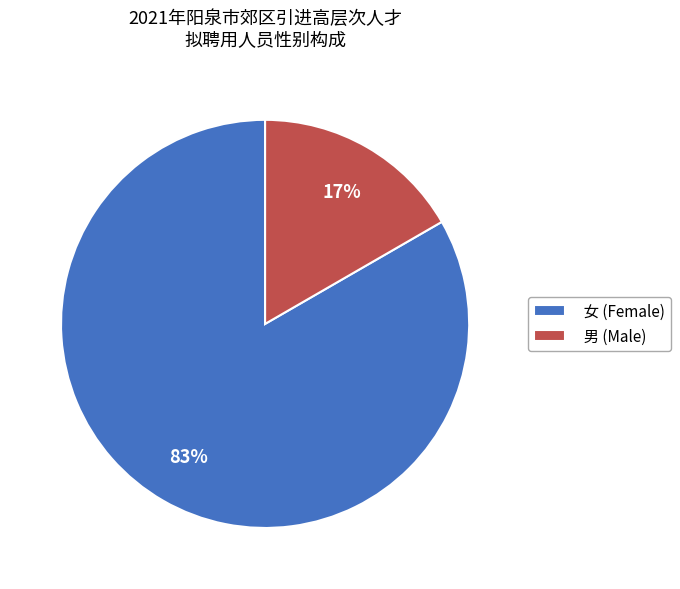

Between 女 (Female) and 男 (Male), which is larger?

女 (Female)